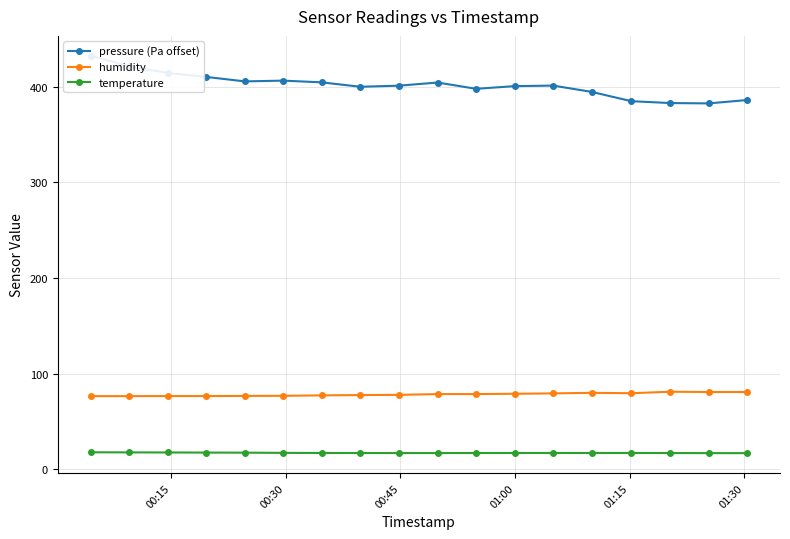

True or false: humidity and temperature cross at least once.

False